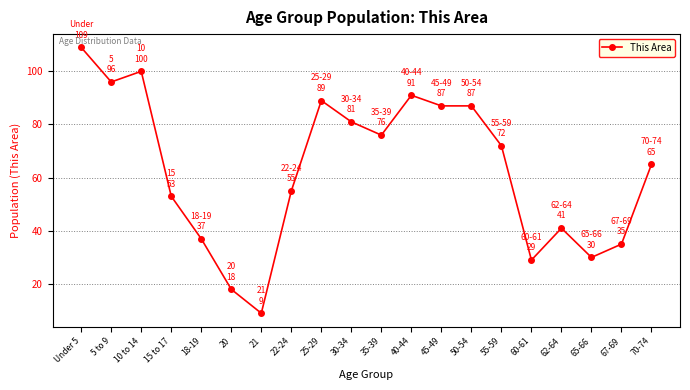

What is the sum of all values?

1260